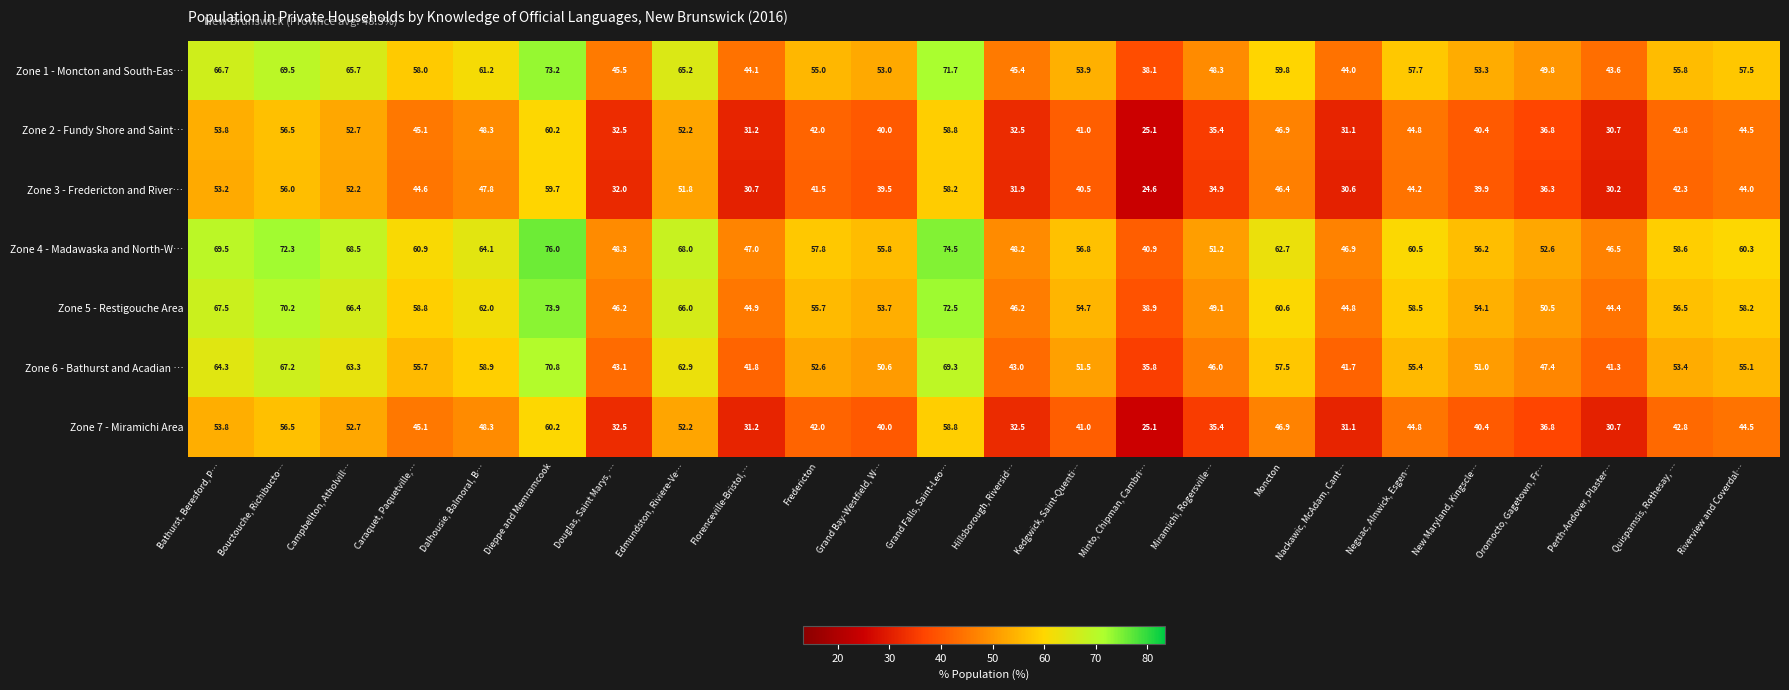

What is the difference between the maximum and minimum values in the Zone 2 - Fundy Shore and Saint… series?

35.1